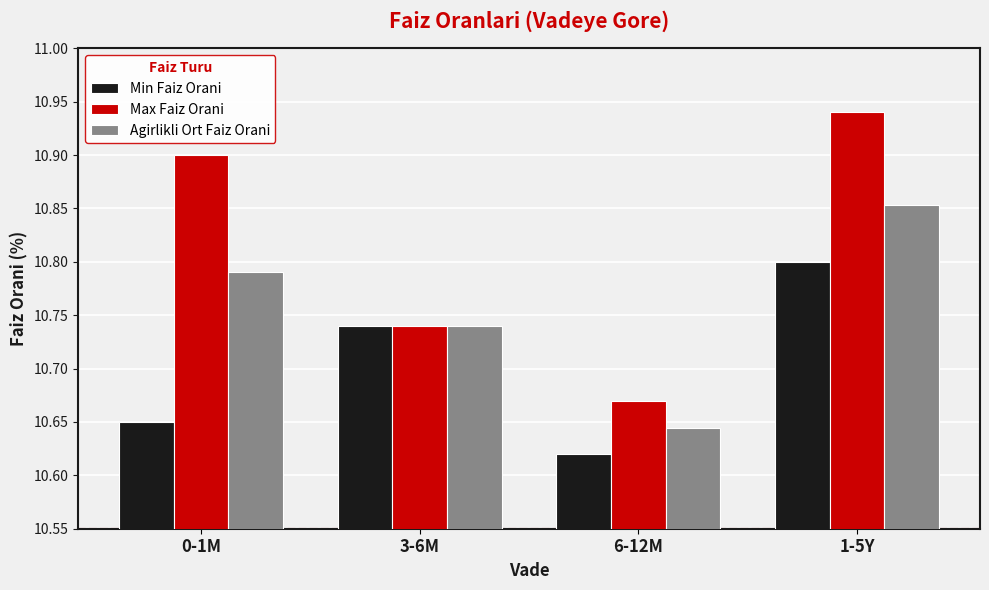

What is the label of the 2nd bar from the left?

3-6M